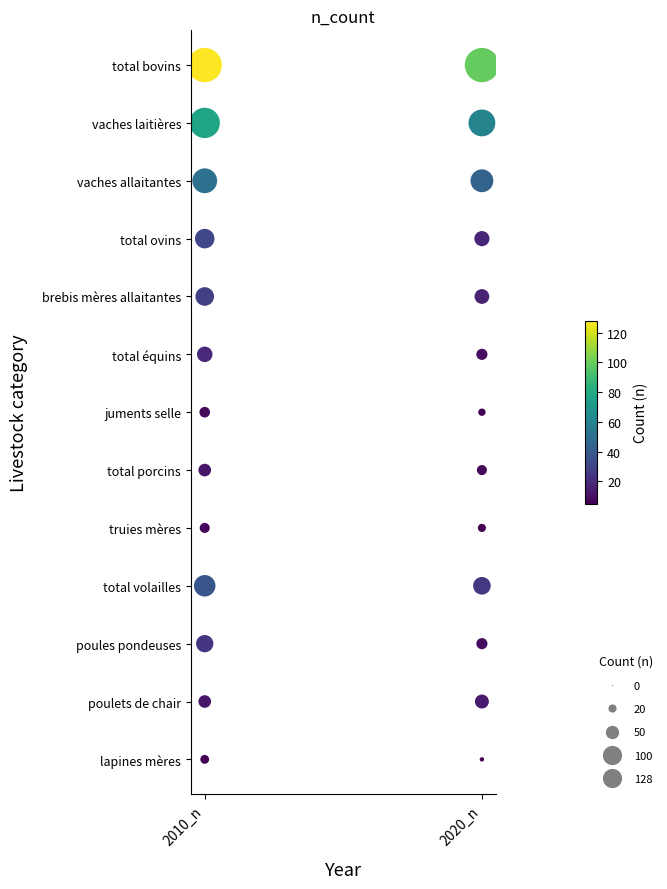

The value of 2010_n at 2010_n is 5. True or false?

True